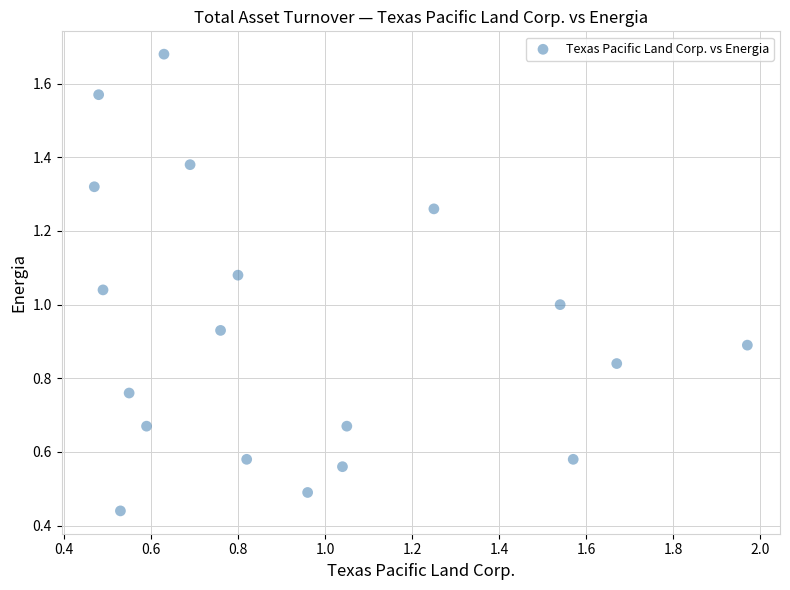

What is the range of Y values (max minus min)?

1.2